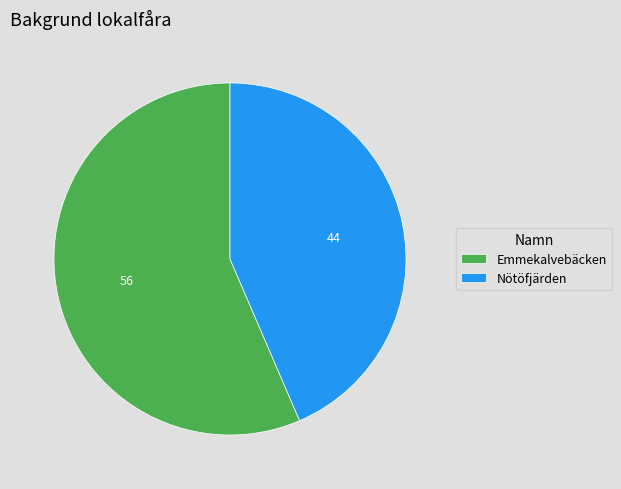

Is it true that Emmekalvebäcken is 49% of the pie?

False